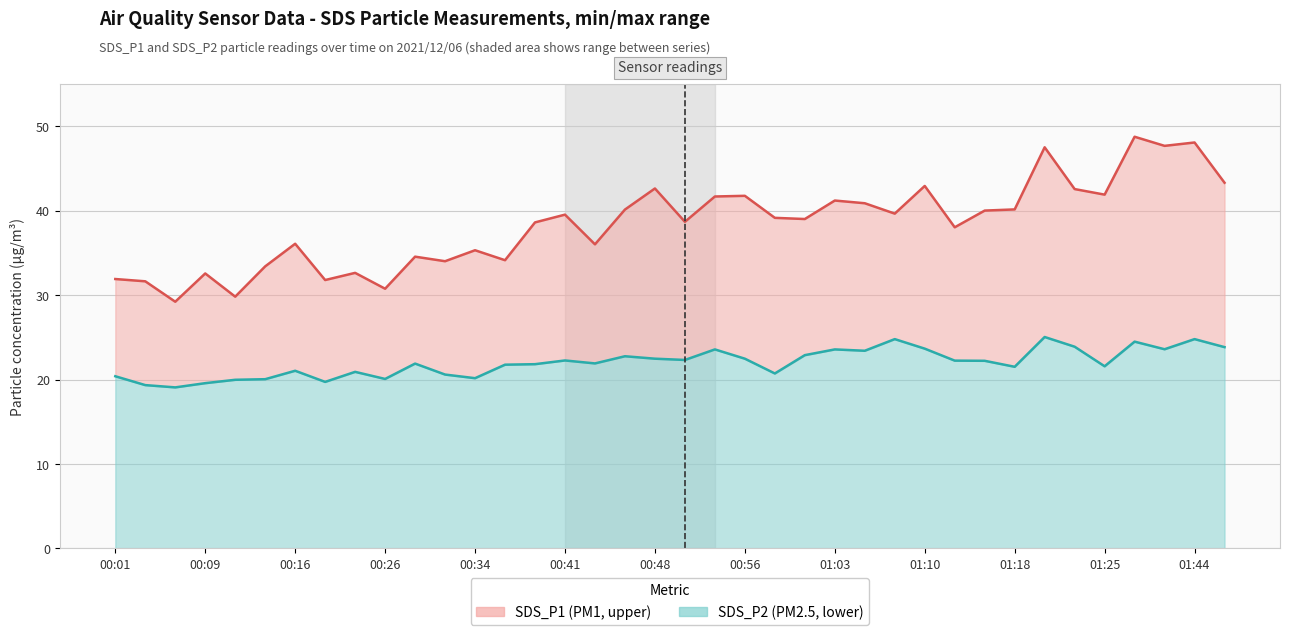

How many lines are shown in the chart?

2